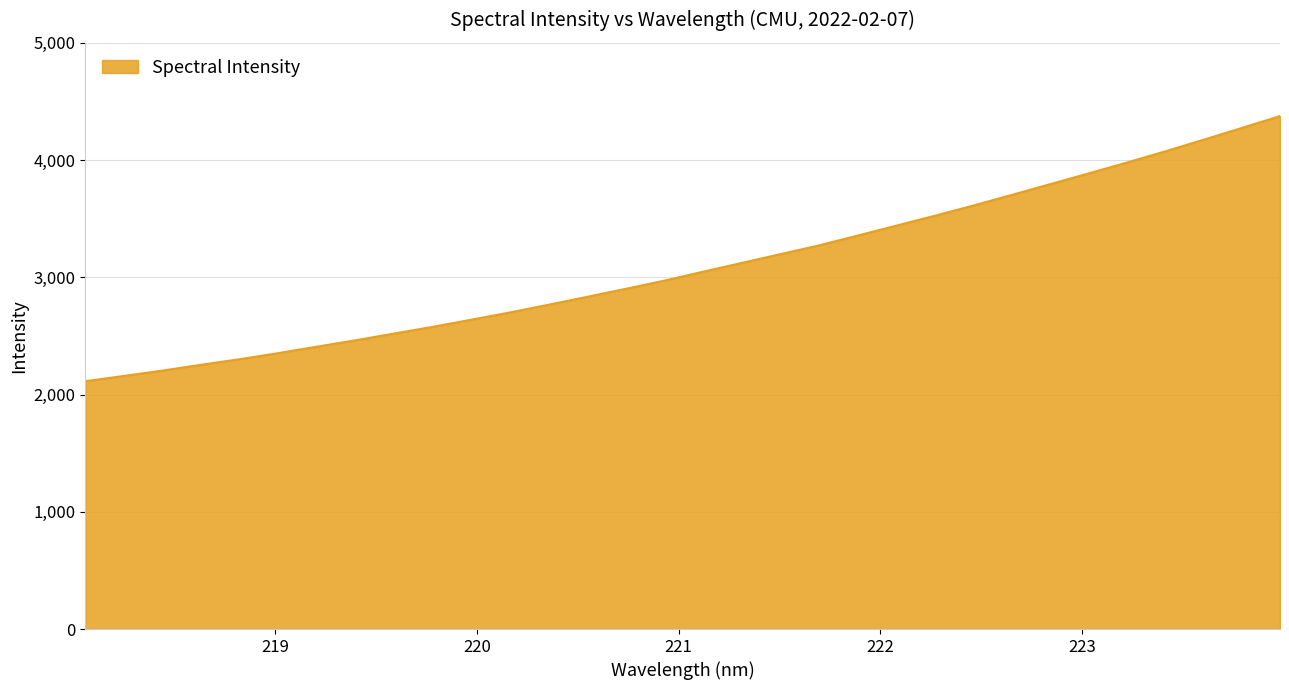

What is the smallest value displayed?

2113.7